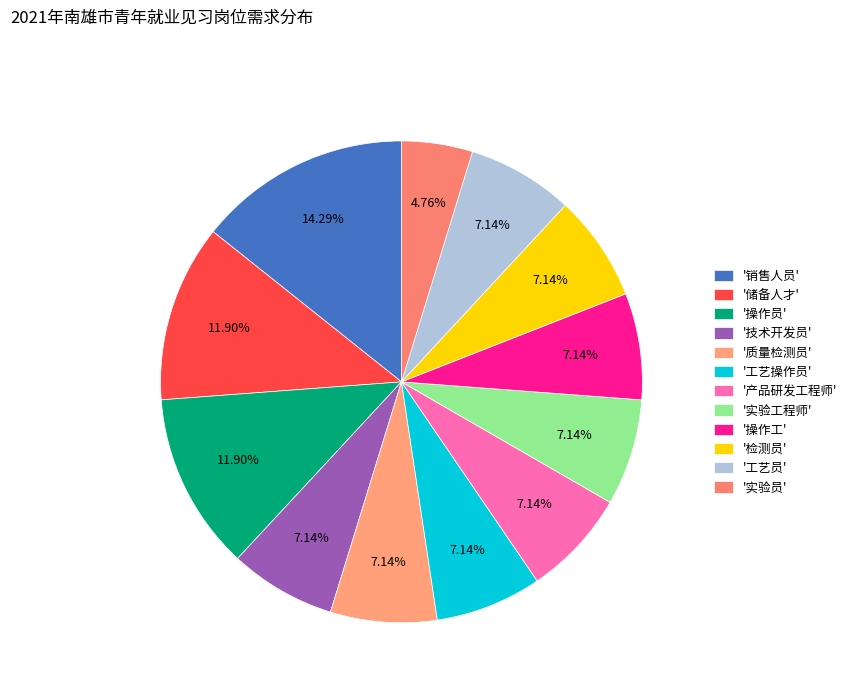

To the nearest percent, what is the average slice percentage?

8%